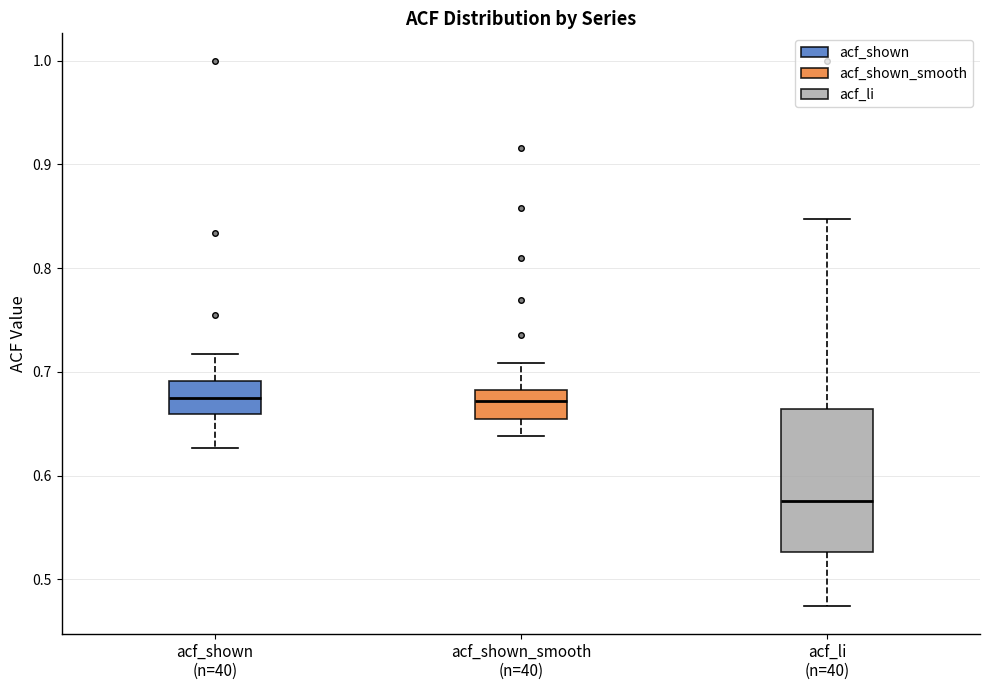

Reading left to right, read every box against the y-axis: the position of its median line, the range the box covers, and the ends of its whiskers. The values are not printed on the chart, so give them approximately, as read against the axis.

acf_shown (n=40): median 0.68, box 0.66 to 0.69, whiskers 0.63 to 0.72
acf_shown_smooth (n=40): median 0.67, box 0.66 to 0.68, whiskers 0.64 to 0.71
acf_li (n=40): median 0.58, box 0.53 to 0.66, whiskers 0.47 to 0.85